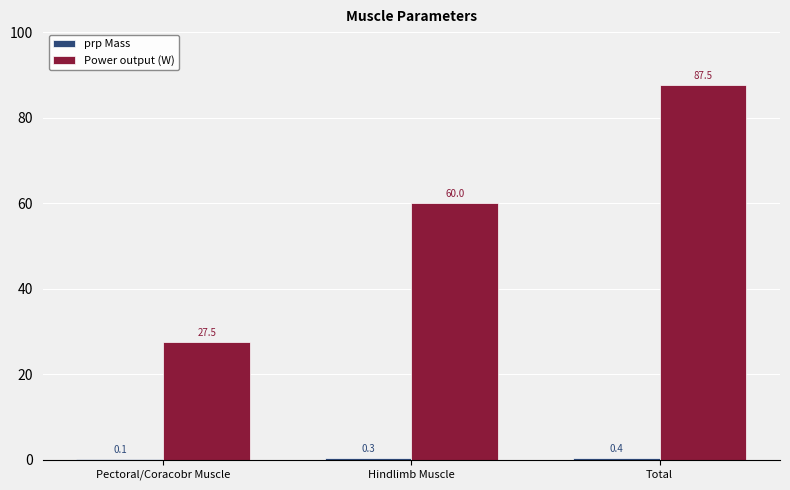

Which series changed the most between Hindlimb Muscle and Total?

Power output (W)